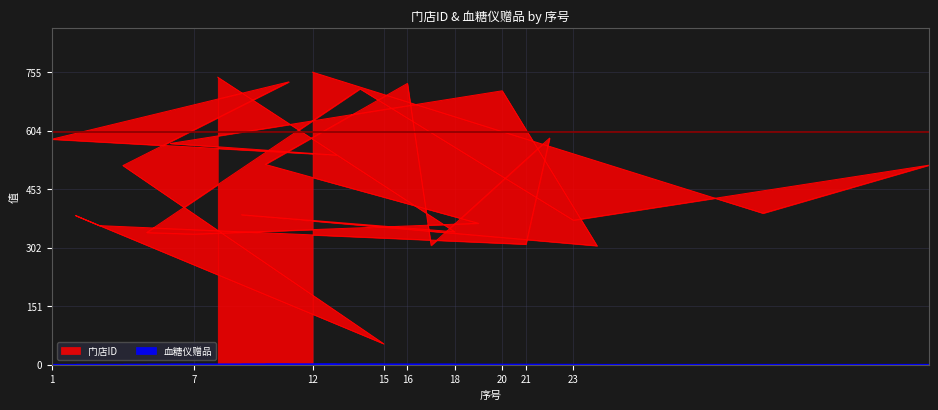

Rank the categories by value from highest to lowest.

12, 8, 11, 16, 14, 20, 22, 1, 6, 13, 10, 38, 4, 31, 9, 2, 23, 19, 3, 18, 5, 7, 21, 17, 24, 15